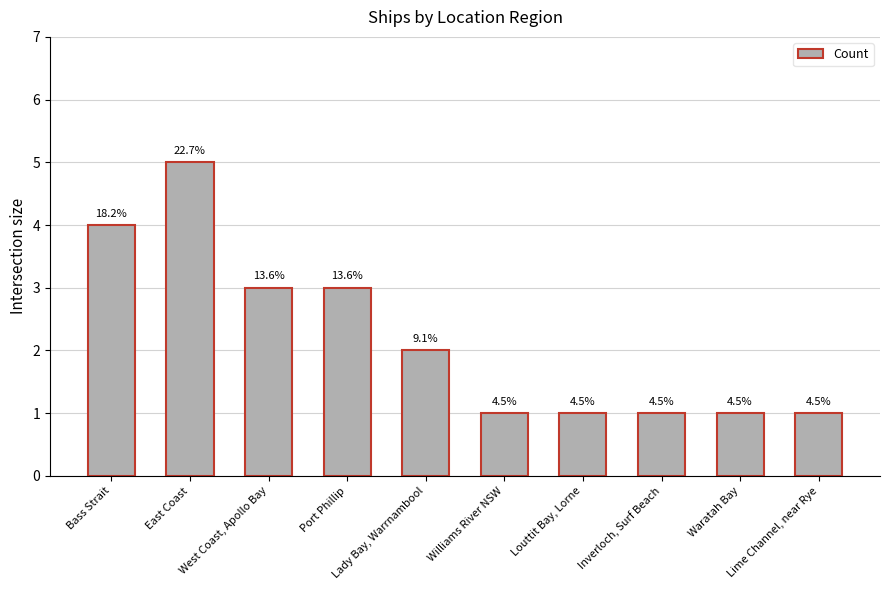

What is the label of the 5th bar from the right?

Williams River NSW